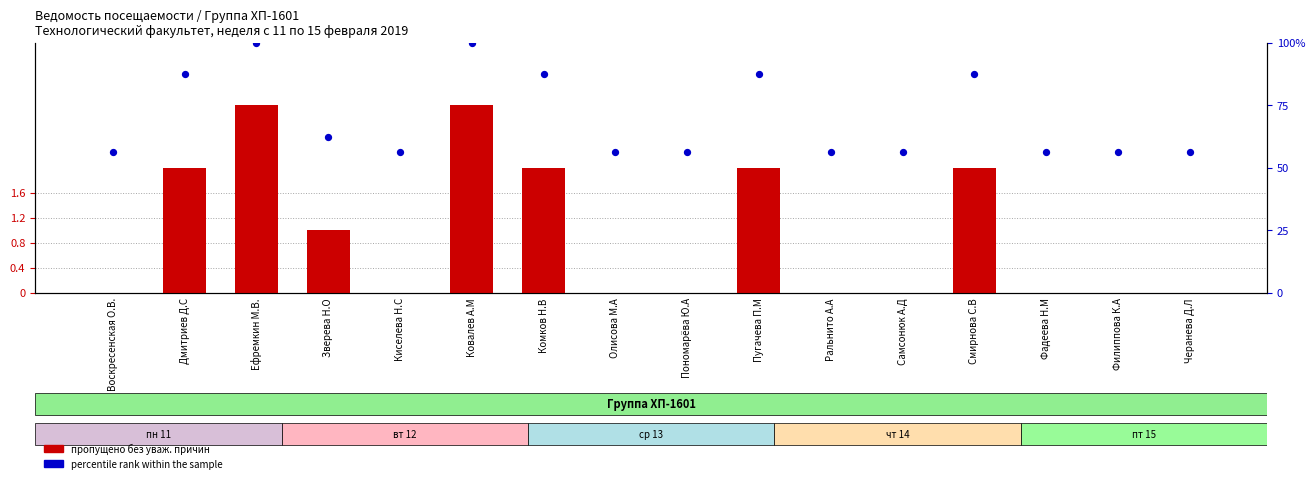

What is the total value across all series at Зверева Н.О?

63.5